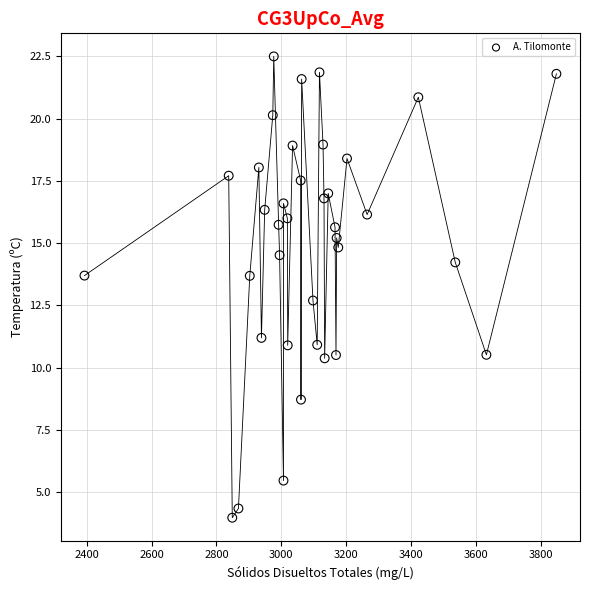

What Y value in the scatter plot is closest to 13?

12.7